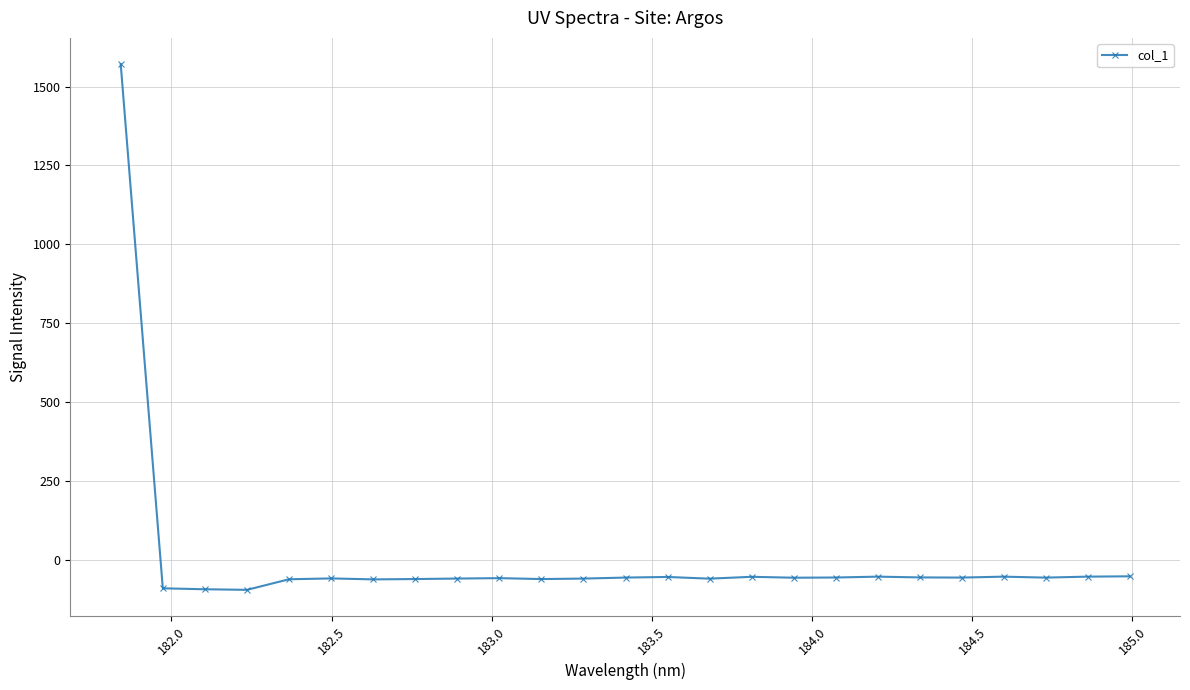

What is the value of the 25th point from the left?

-52.4